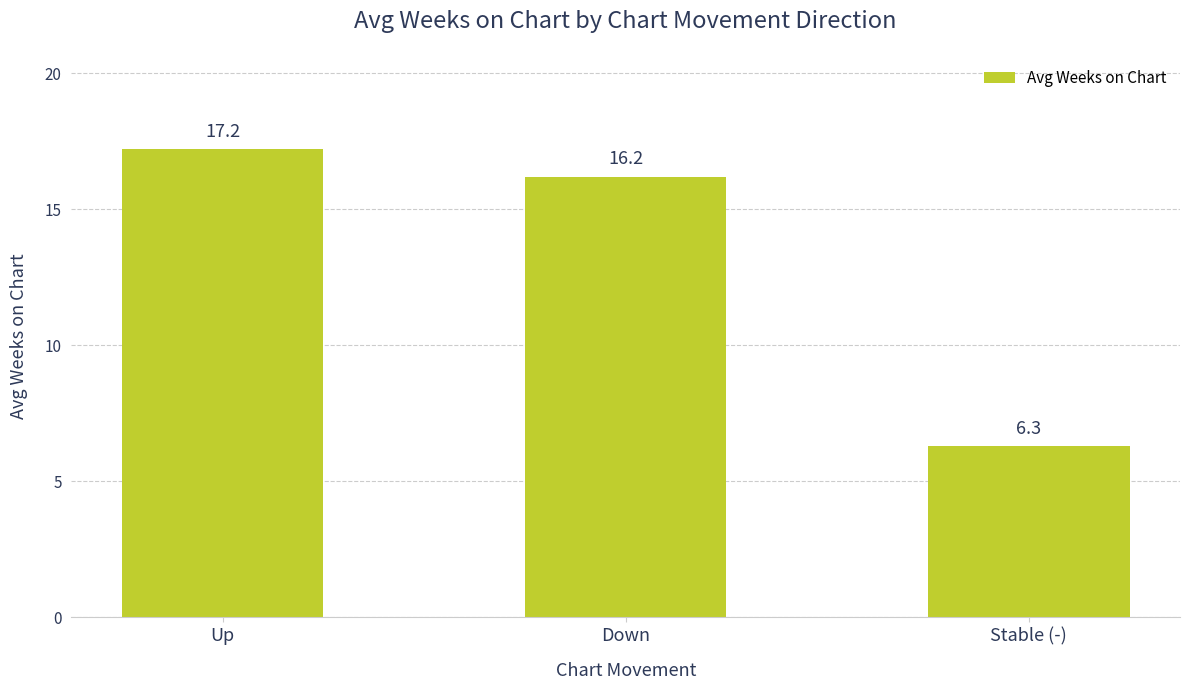

What is the greatest value displayed?

17.2